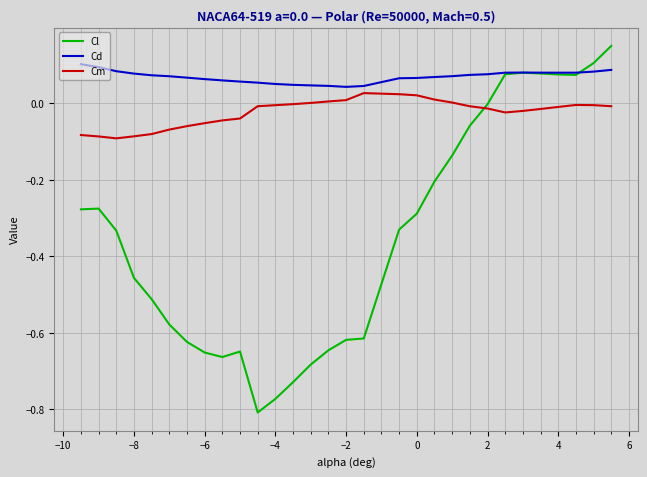

List the series in order of their peak value, highest first.

Cl, Cd, Cm